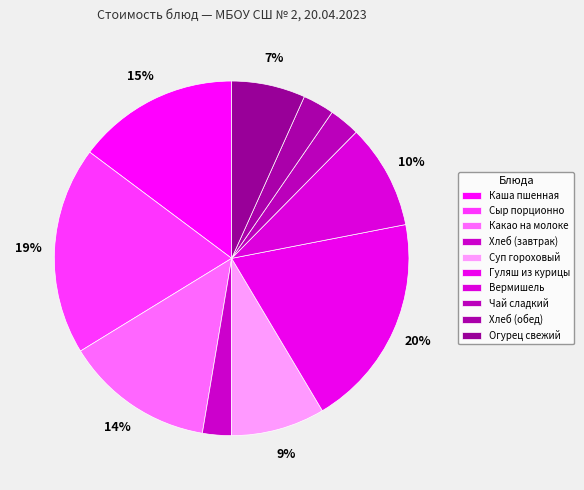

How many segments does this pie chart have?

10